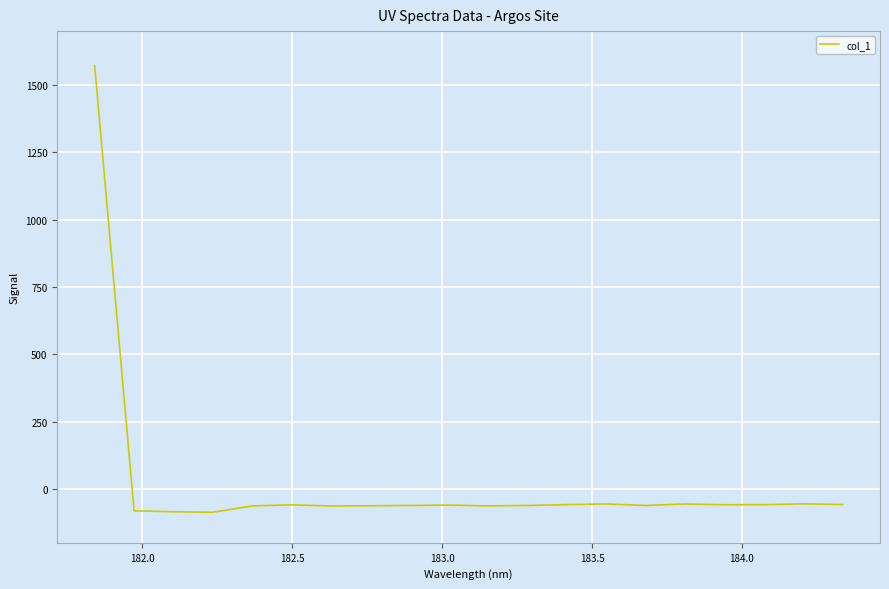

What is the smallest value displayed?

-86.5